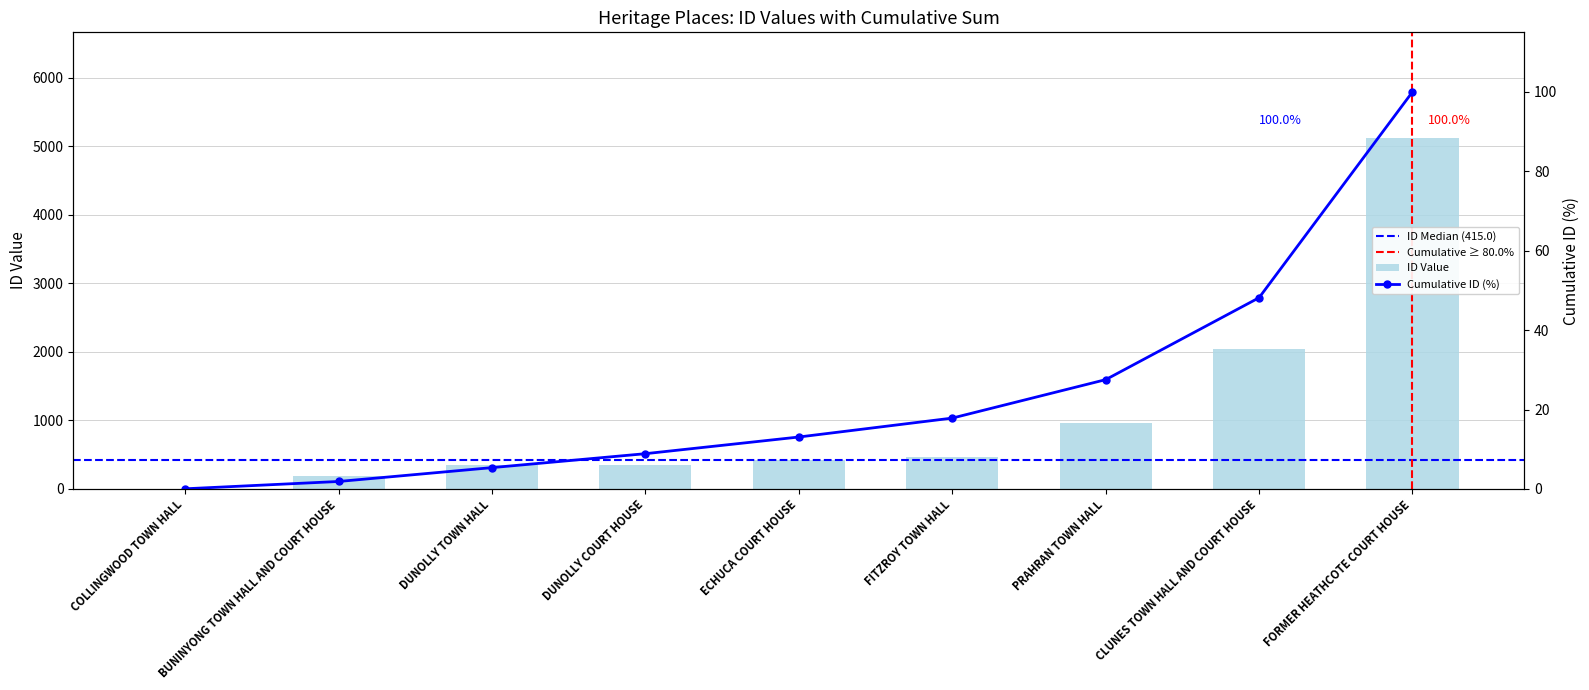

What is the value of the 3rd bar from the left?

345